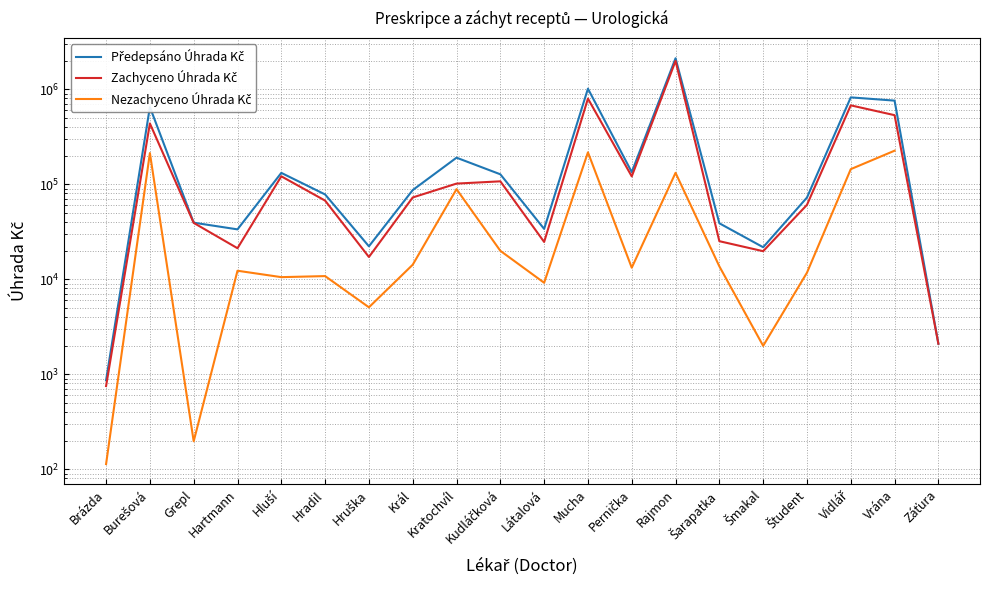

Where is Zachyceno Úhrada Kč nearest to the value 992051?

Mucha